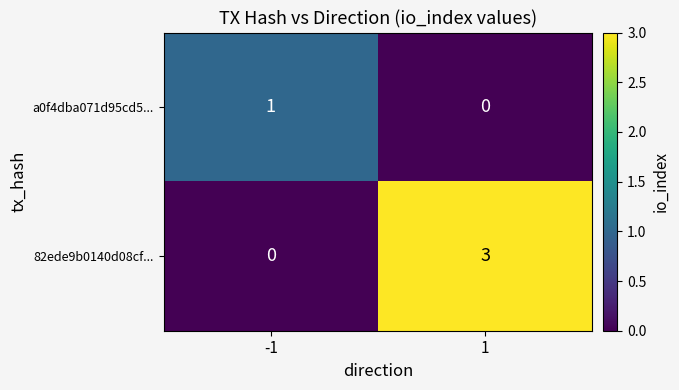

Reading right to left, what are all the values shown in this chart?

a0f4dba071d95cd5...: 1=0	-1=1
82ede9b0140d08cf...: 1=3	-1=0